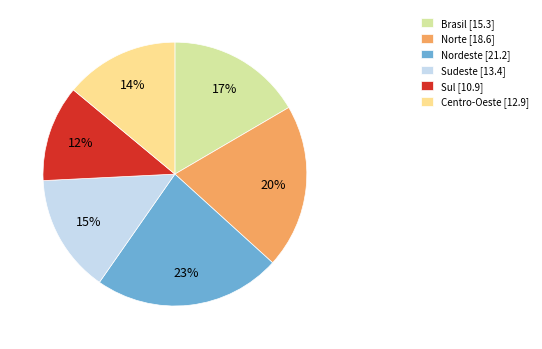

Does any single category account for the majority?

No